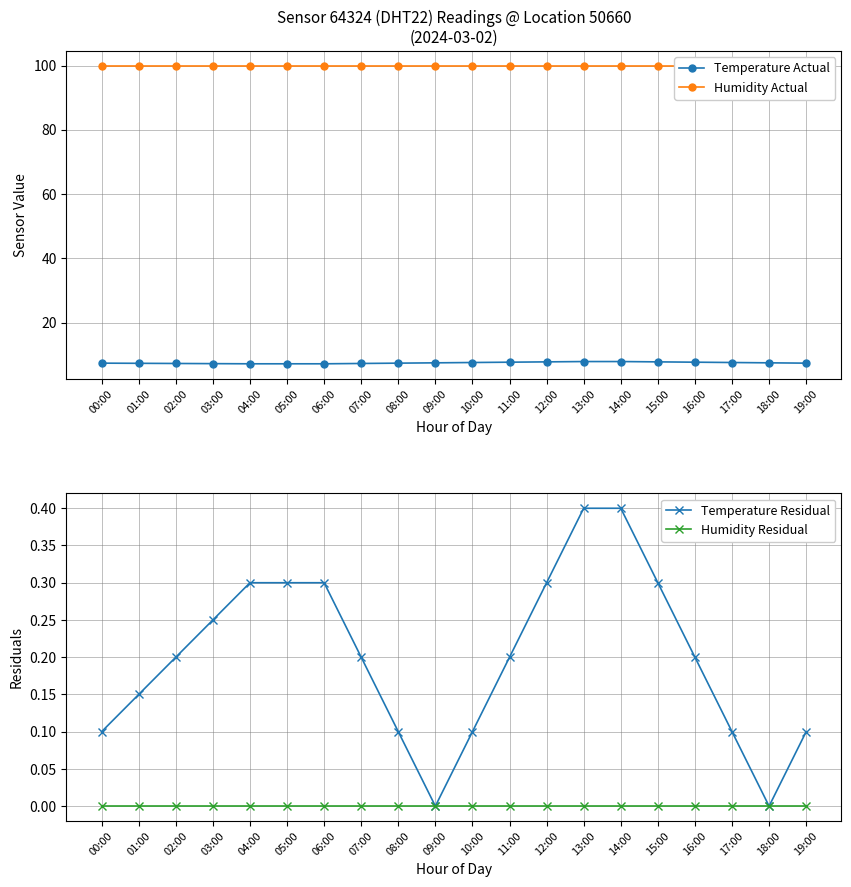

What is the value of the Humidity Actual point at the 16th from the left?

99.9